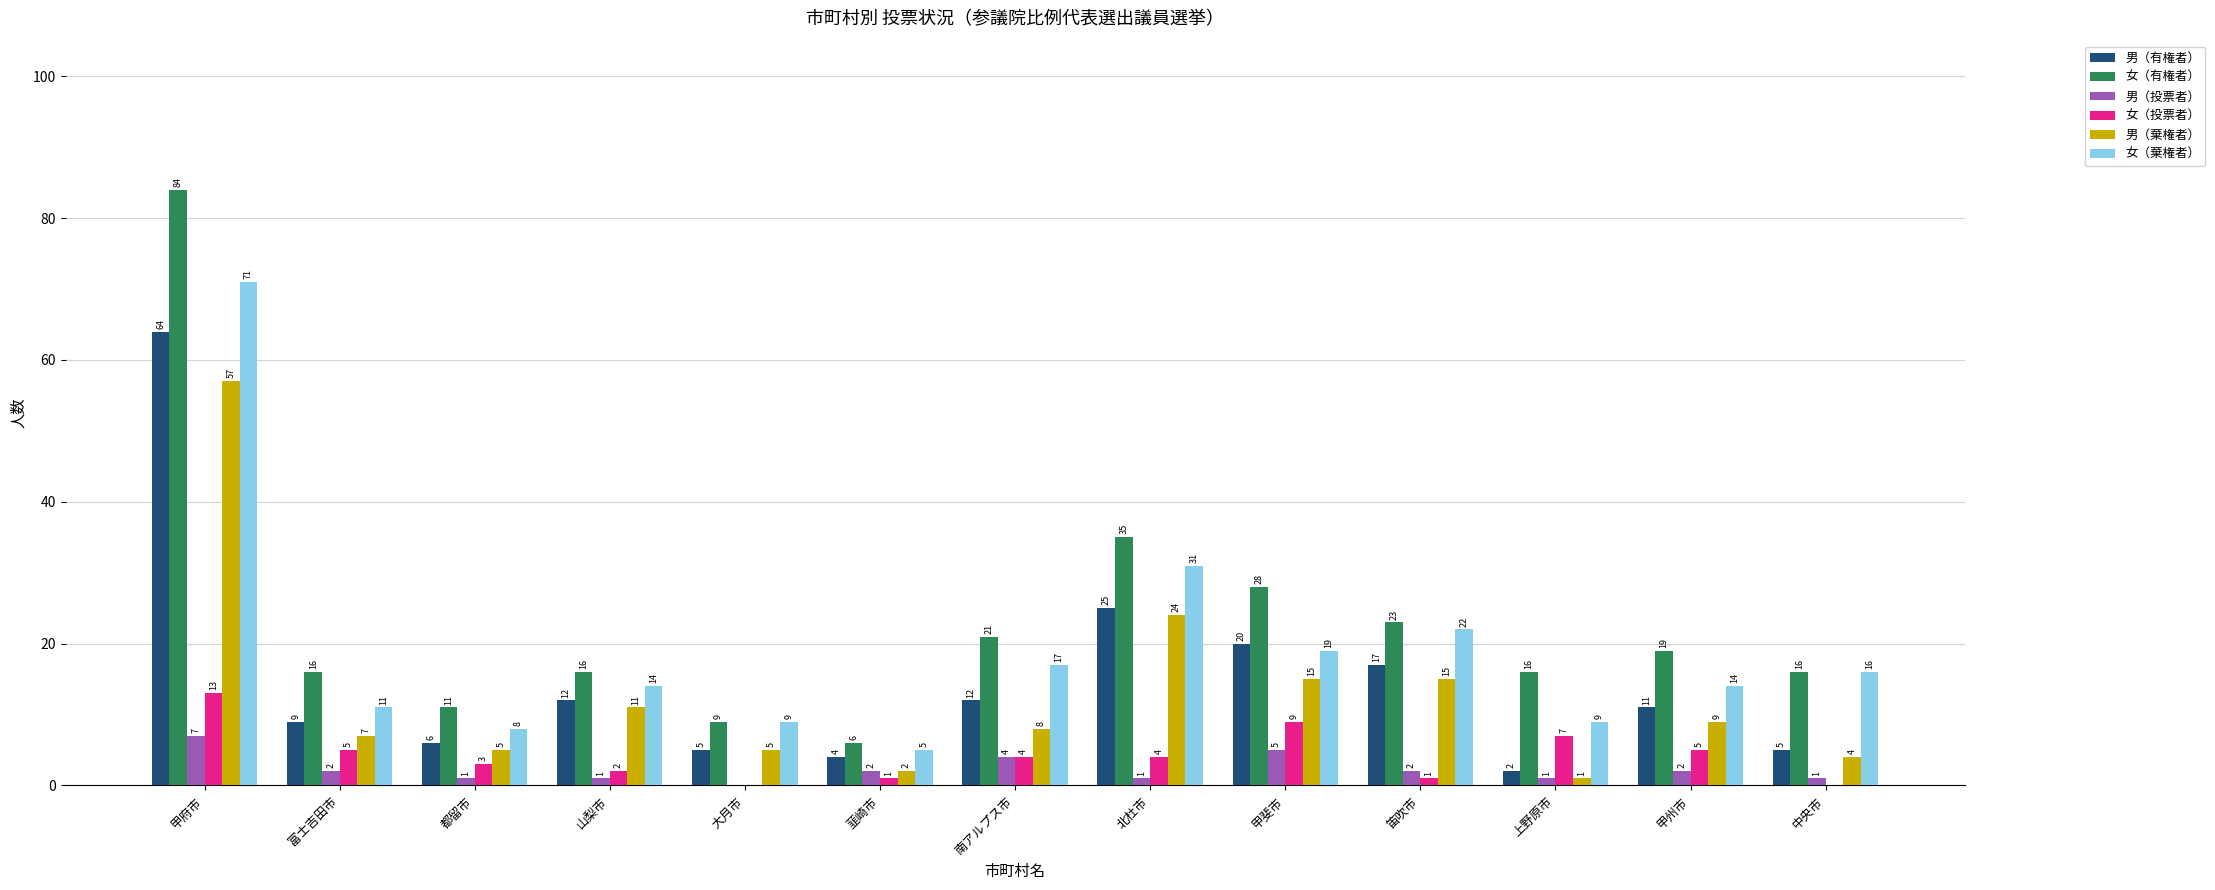

Where is 女（有権者） nearest to the value 45?

北杜市